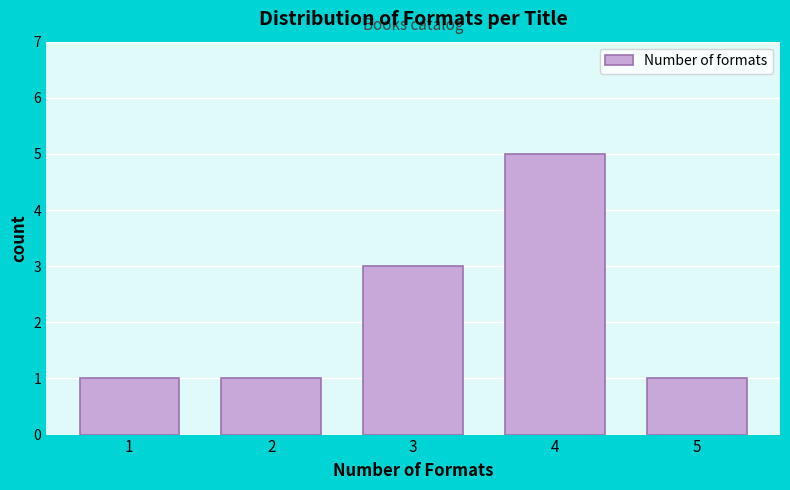

Reading right to left, list all the values displayed in this chart.

5=1	4=5	3=3	2=1	1=1